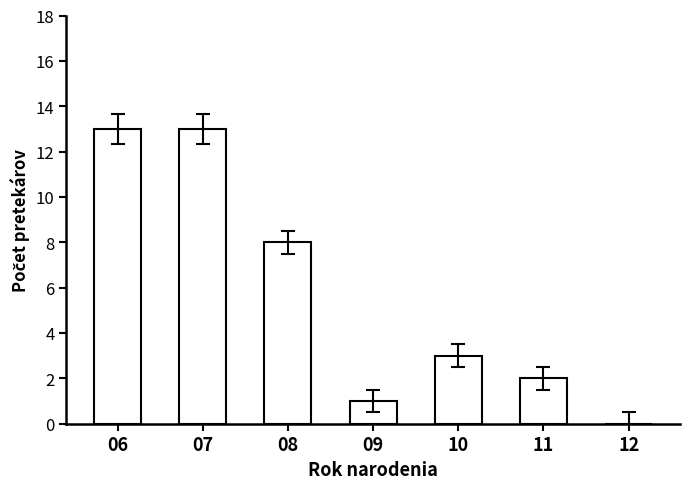

Where is the data nearest to the value 6?

08